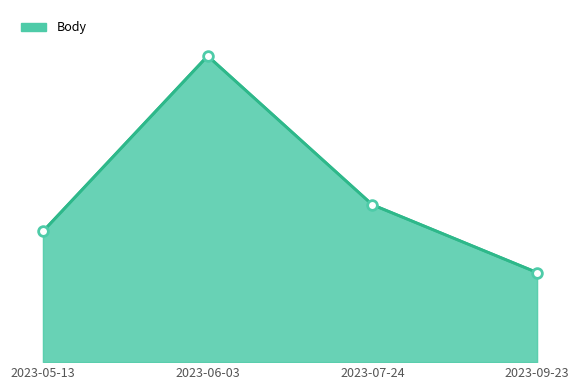

Reading left to right, what are all the values shown in this chart?

5600	13113	6741	3837